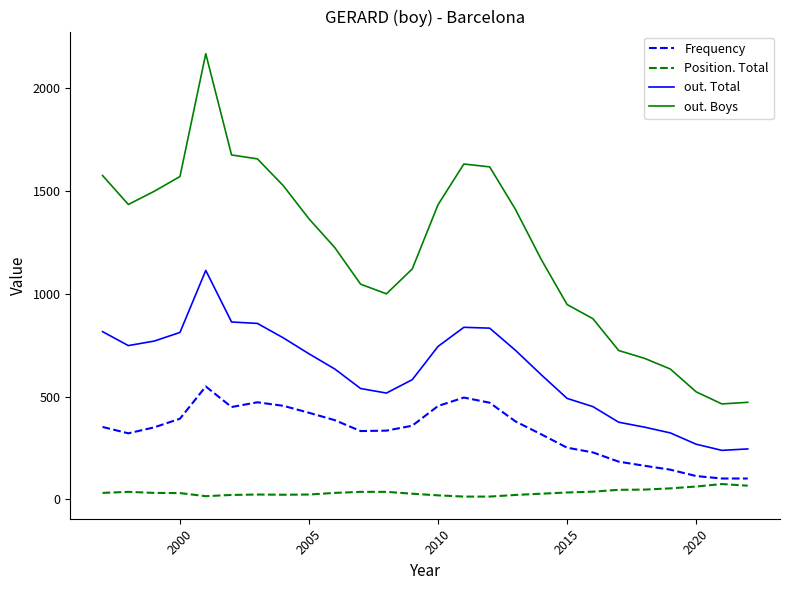

What is the maximum value shown in the chart?

2169